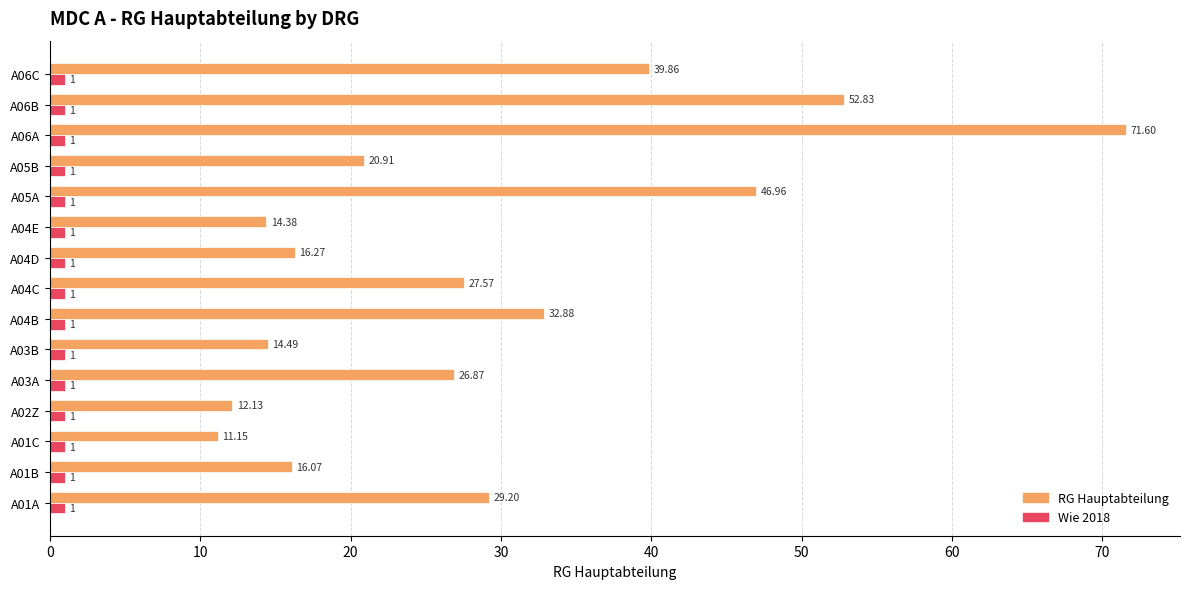

Rank the series at A04E from lowest to highest value.

Wie 2018, RG Hauptabteilung